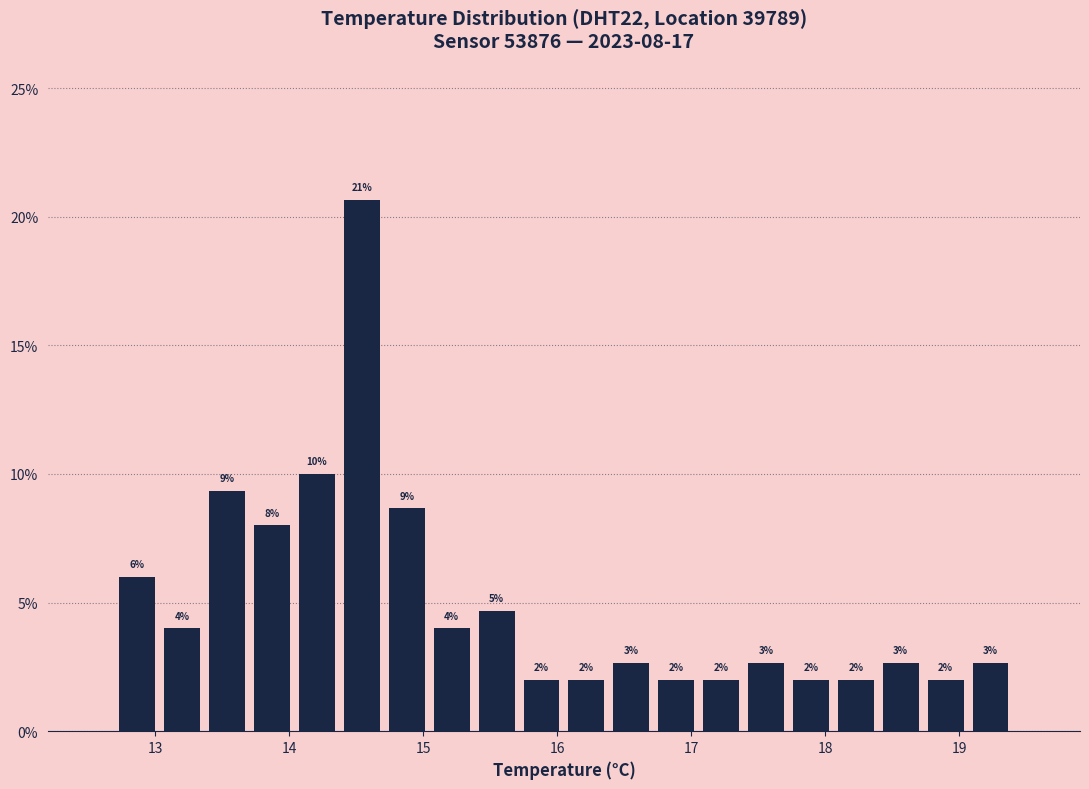

Around what value on the x-axis is the tallest bar? Give the approximate position of its centre, as read against the axis.

14.5